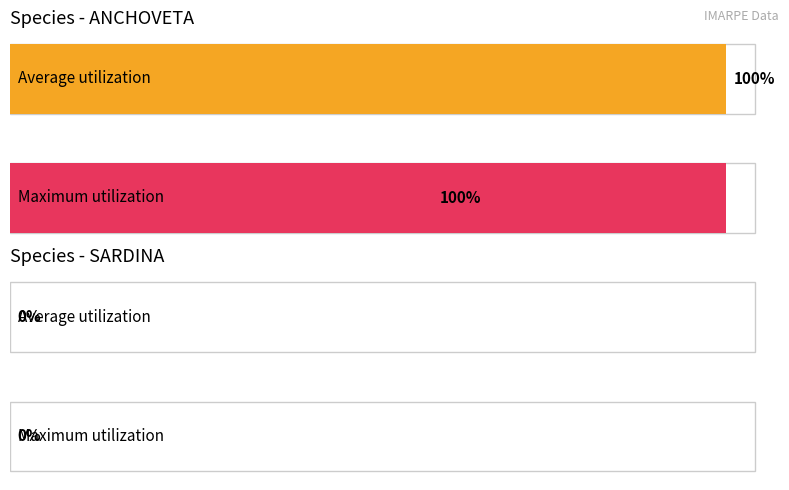

Is it true that Maximum utilization equals 0 at SARDINA?

True